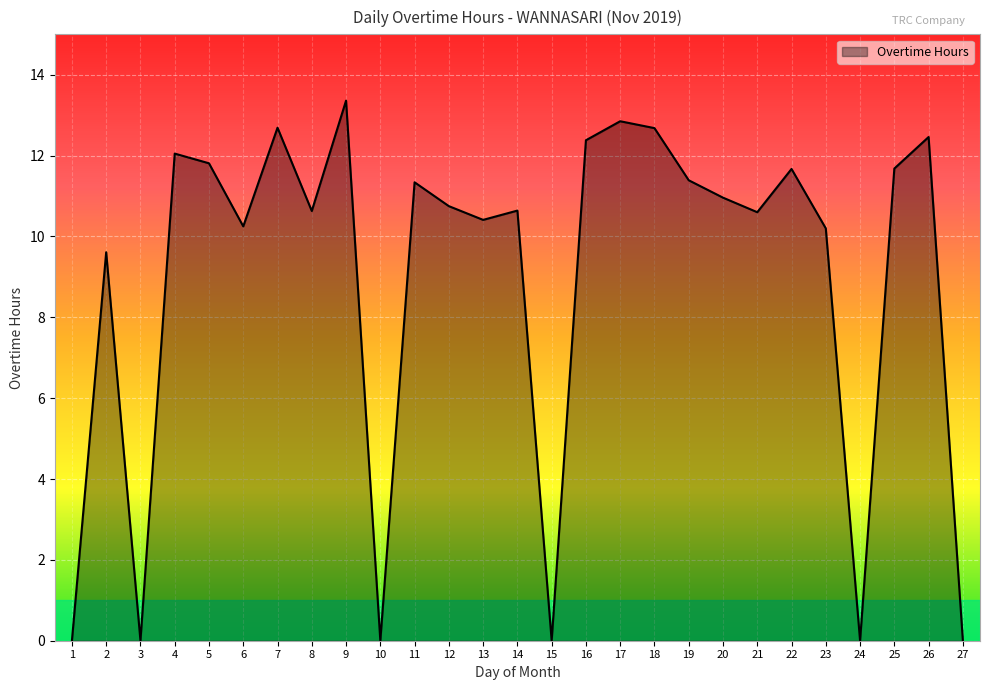

Does the chart have visible grid lines?

Yes